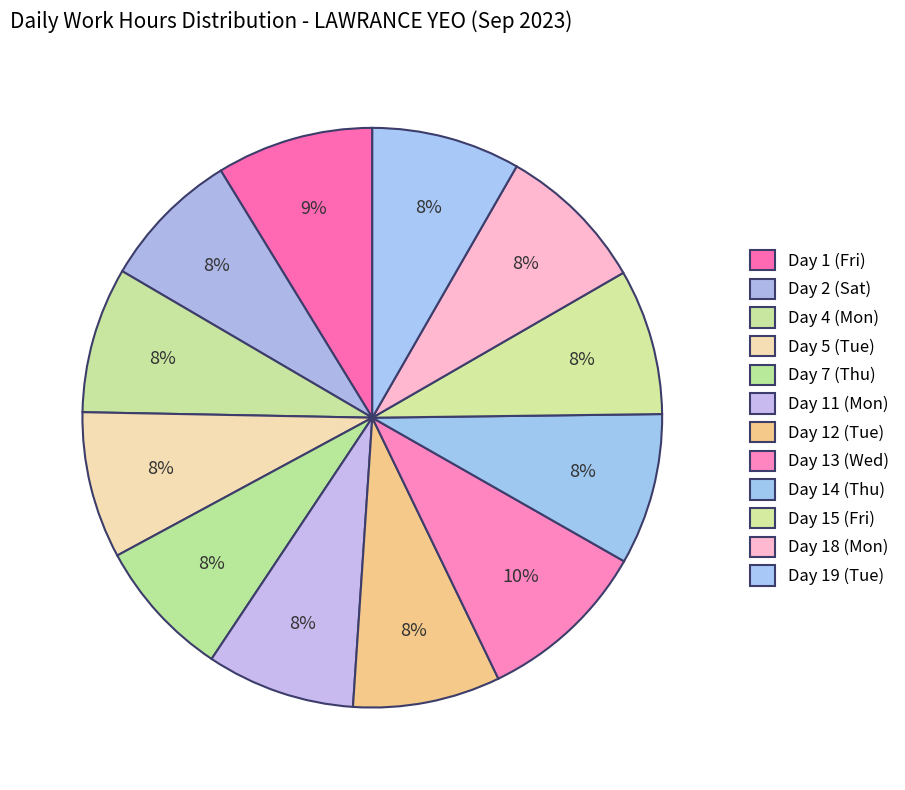

Which category has the biggest portion of the pie?

Day 13 (Wed)